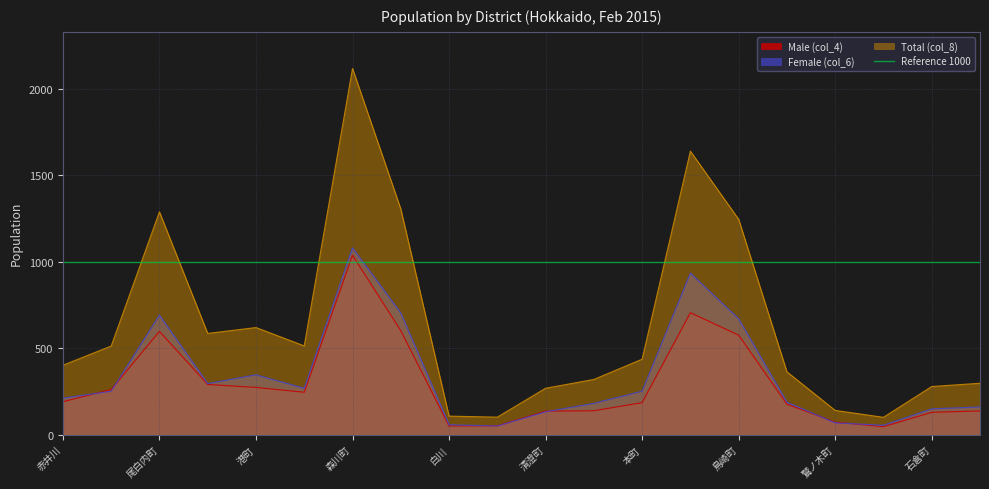

At which label does Female (col_6) first exceed 251?

尾白内町